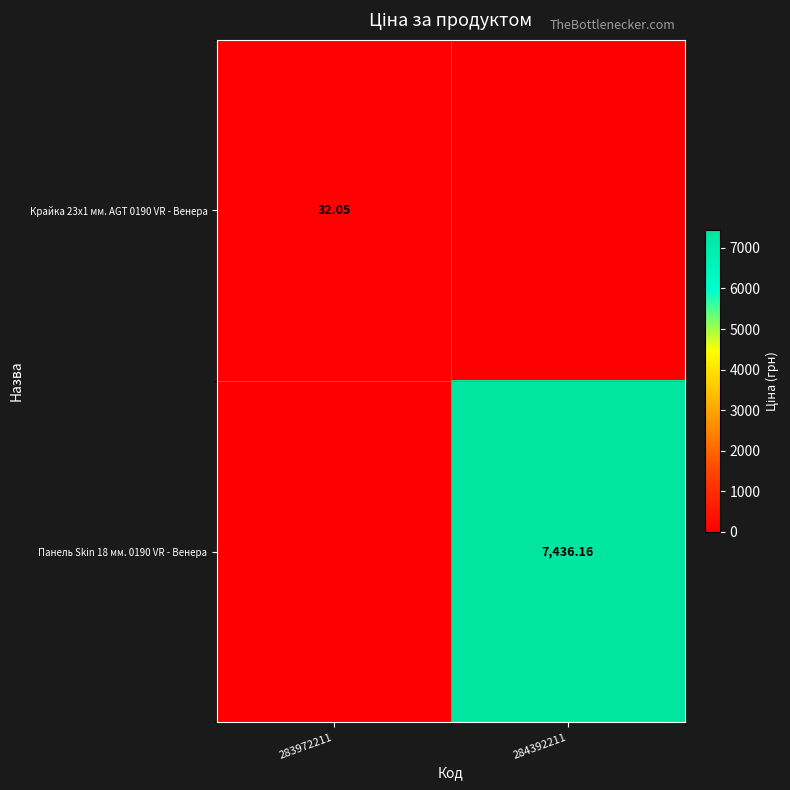

How many categories are shown in the chart?

2